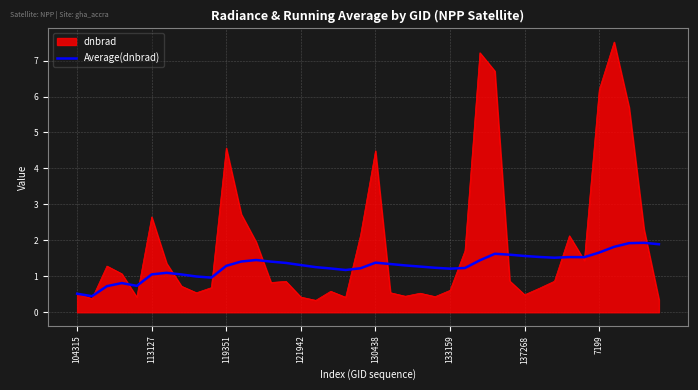

Which series has the largest total across all categories?

dnbrad